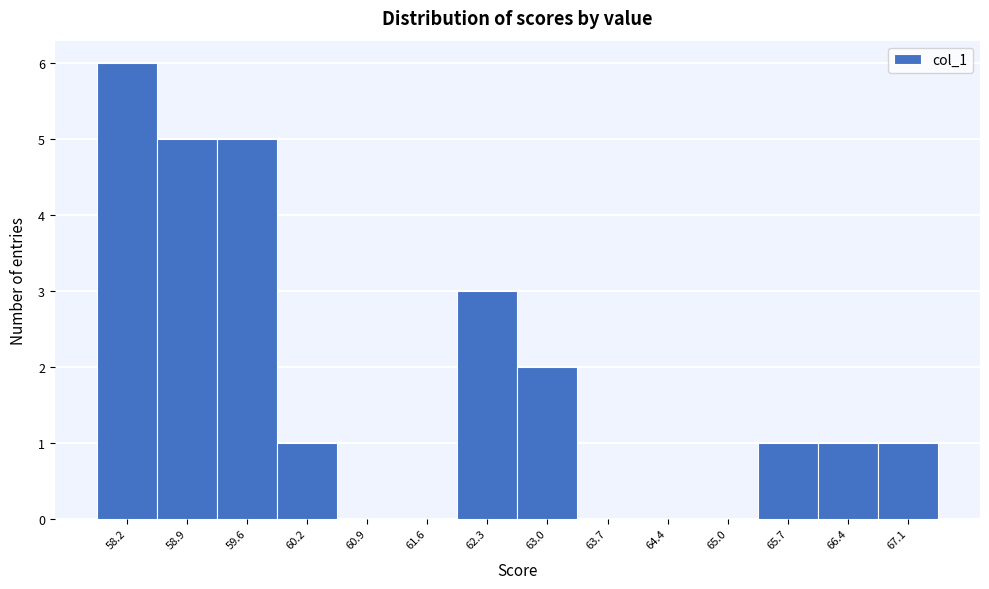

Reading left to right, list every bar in this chart as the range it spans on the x-axis followed by its height. Neither the bar edges nor the heights are printed on the chart, so give them approximately, as read against the axes.

57.9 to 58.5: 6
58.5 to 59.2: 5
59.2 to 59.9: 5
59.9 to 60.6: 1
60.6 to 61.3: 0
61.3 to 62.0: 0
62.0 to 62.6: 3
62.6 to 63.3: 2
63.3 to 64.0: 0
64.0 to 64.7: 0
64.7 to 65.4: 0
65.4 to 66.1: 1
66.1 to 66.7: 1
66.7 to 67.4: 1